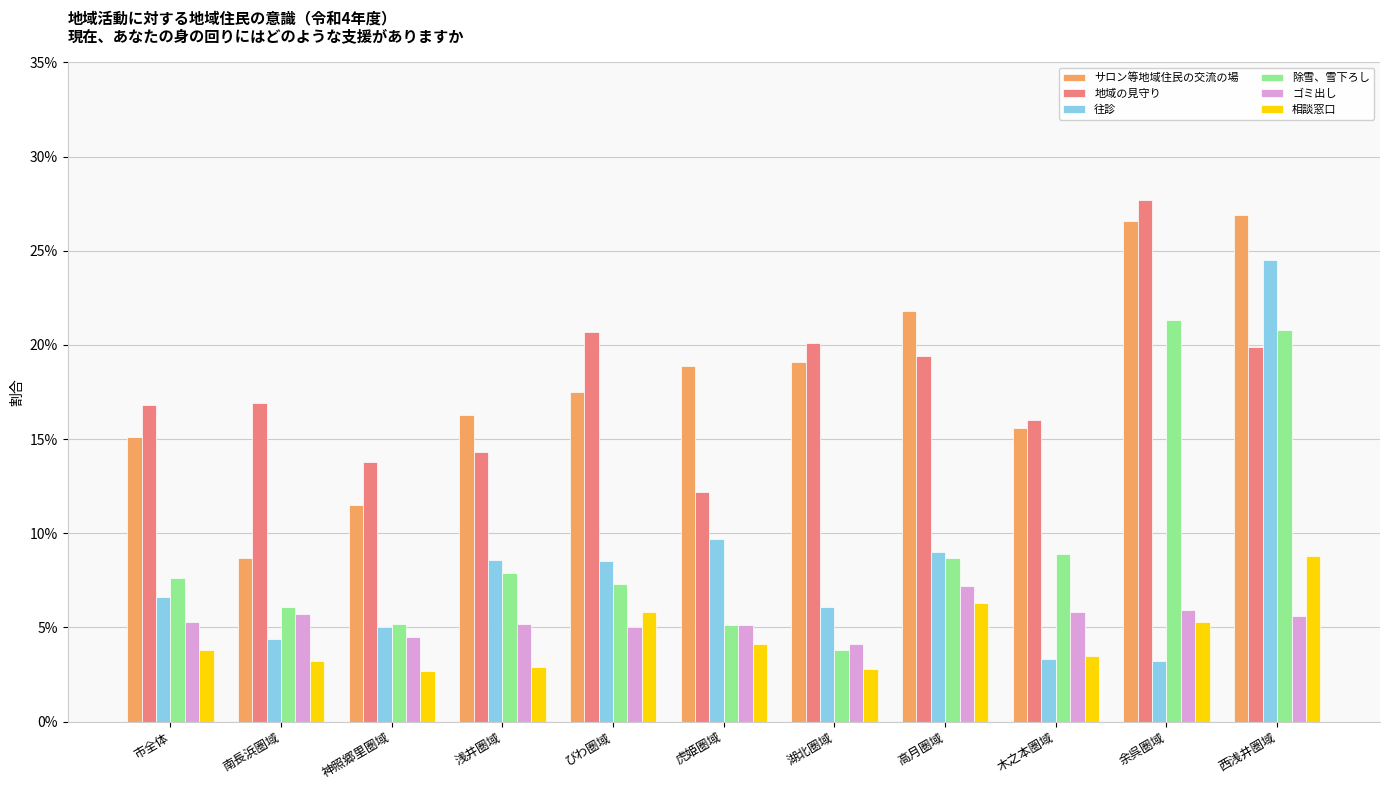

Reading left to right, extract all data points from this chart.

サロン等地域住民の交流の場: 市全体=0.2	南長浜圏域=0.1	神照郷里圏域=0.1	浅井圏域=0.2	びわ圏域=0.2	虎姫圏域=0.2	湖北圏域=0.2	高月圏域=0.2	木之本圏域=0.2	余呉圏域=0.3	西浅井圏域=0.3
地域の見守り: 市全体=0.2	南長浜圏域=0.2	神照郷里圏域=0.1	浅井圏域=0.1	びわ圏域=0.2	虎姫圏域=0.1	湖北圏域=0.2	高月圏域=0.2	木之本圏域=0.2	余呉圏域=0.3	西浅井圏域=0.2
往診: 市全体=0.1	南長浜圏域=0.0	神照郷里圏域=0.1	浅井圏域=0.1	びわ圏域=0.1	虎姫圏域=0.1	湖北圏域=0.1	高月圏域=0.1	木之本圏域=0.0	余呉圏域=0.0	西浅井圏域=0.2
除雪、雪下ろし: 市全体=0.1	南長浜圏域=0.1	神照郷里圏域=0.1	浅井圏域=0.1	びわ圏域=0.1	虎姫圏域=0.1	湖北圏域=0.0	高月圏域=0.1	木之本圏域=0.1	余呉圏域=0.2	西浅井圏域=0.2
ゴミ出し: 市全体=0.1	南長浜圏域=0.1	神照郷里圏域=0.0	浅井圏域=0.1	びわ圏域=0.1	虎姫圏域=0.1	湖北圏域=0.0	高月圏域=0.1	木之本圏域=0.1	余呉圏域=0.1	西浅井圏域=0.1
相談窓口: 市全体=0.0	南長浜圏域=0.0	神照郷里圏域=0.0	浅井圏域=0.0	びわ圏域=0.1	虎姫圏域=0.0	湖北圏域=0.0	高月圏域=0.1	木之本圏域=0.0	余呉圏域=0.1	西浅井圏域=0.1